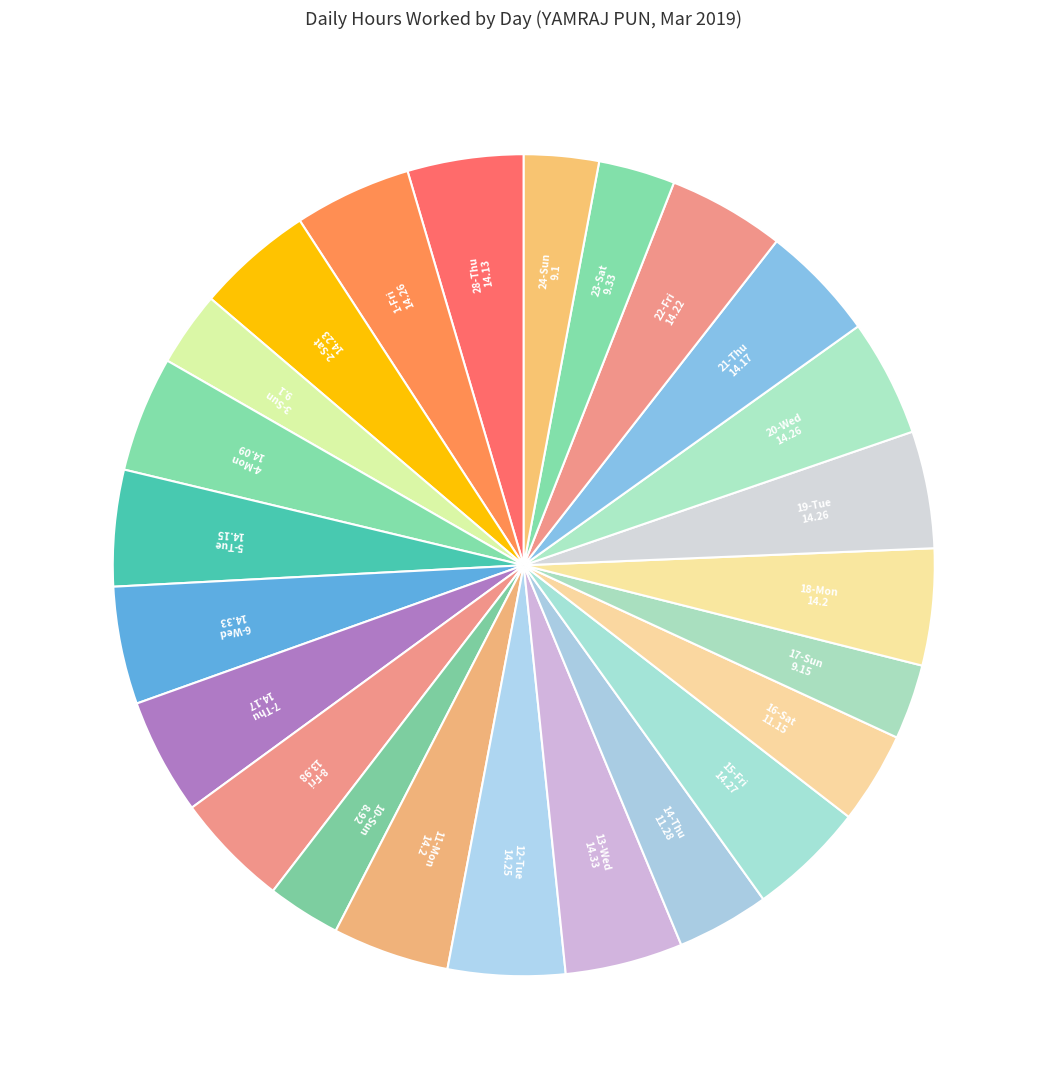

Which category has the biggest portion of the pie?

Wed